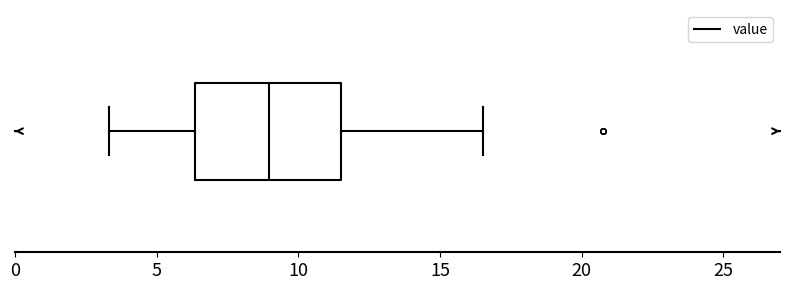

Read this box plot against the x-axis: the position of the median line, the range covered by the box, and the ends of both whiskers. The values are not printed on the chart, so give them approximately, as read against the axis.

median 9.0, box 6.5 to 11.5, whiskers 3.5 to 16.5